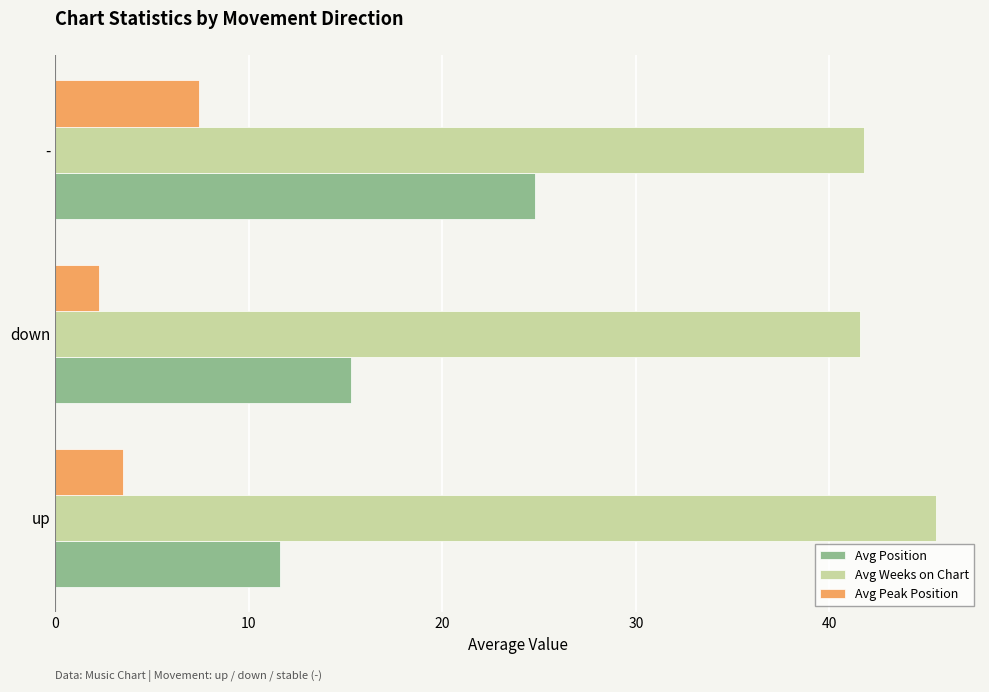

Which series has the largest total across all categories?

Avg Weeks on Chart